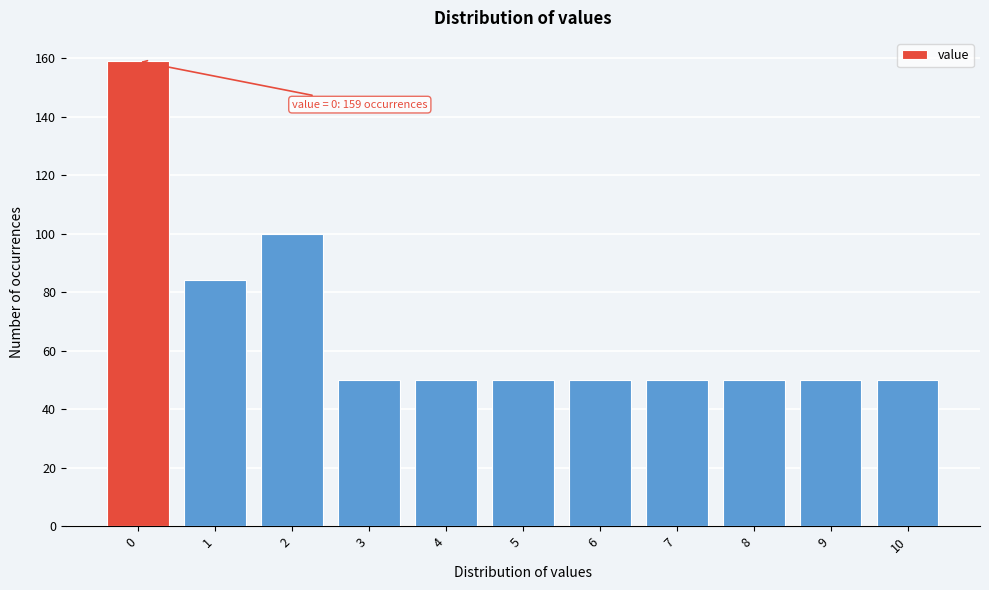

Reading right to left, what are all the values shown in this chart?

50	50	50	50	50	50	50	50	100	84	159